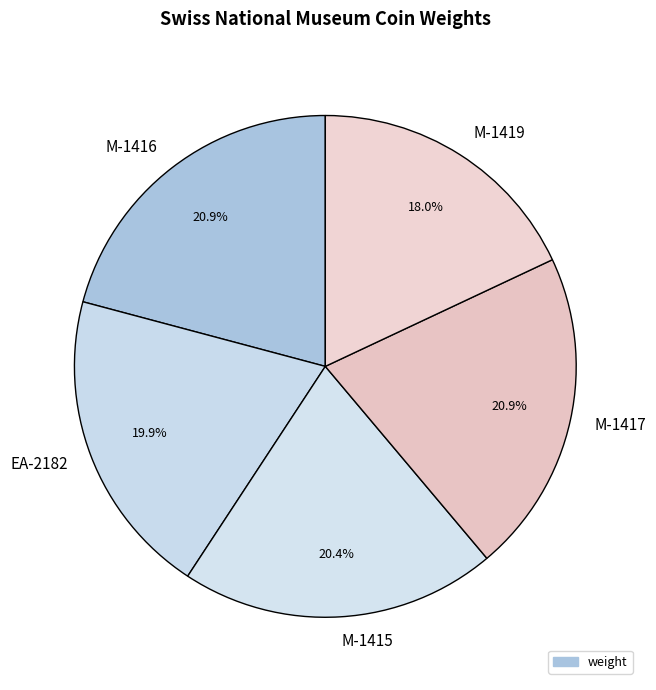

Count the number of slices in the pie.

5